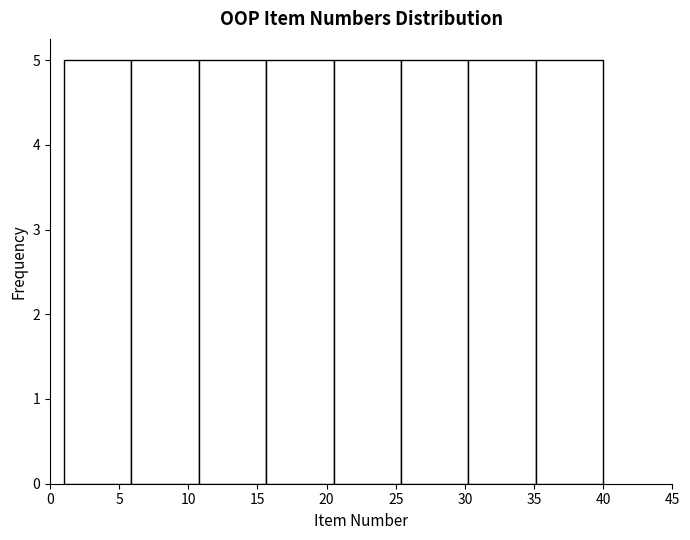

Reading left to right, transcribe this chart: for each bar, give the range it covers on the x-axis and its height. Neither the bar edges nor the heights are printed on the chart, so give them approximately, as read against the axes.

1.0 to 6.0: 5
6.0 to 11.0: 5
11.0 to 15.5: 5
15.5 to 20.5: 5
20.5 to 25.5: 5
25.5 to 30.5: 5
30.5 to 35.0: 5
35.0 to 40.0: 5